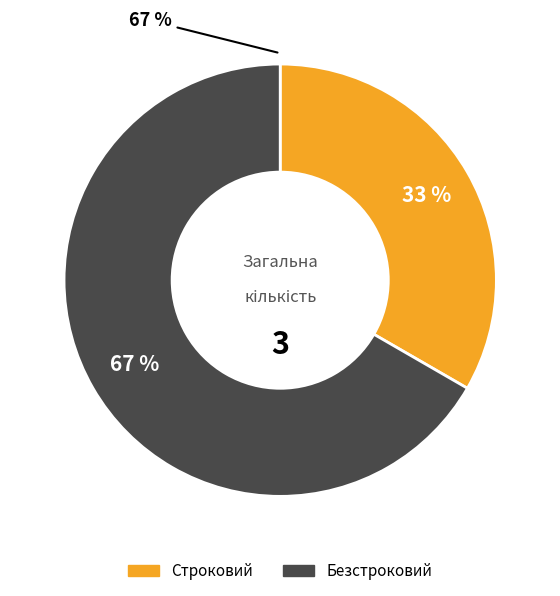

Rank the categories by value from lowest to highest.

Строковий, Безстроковий